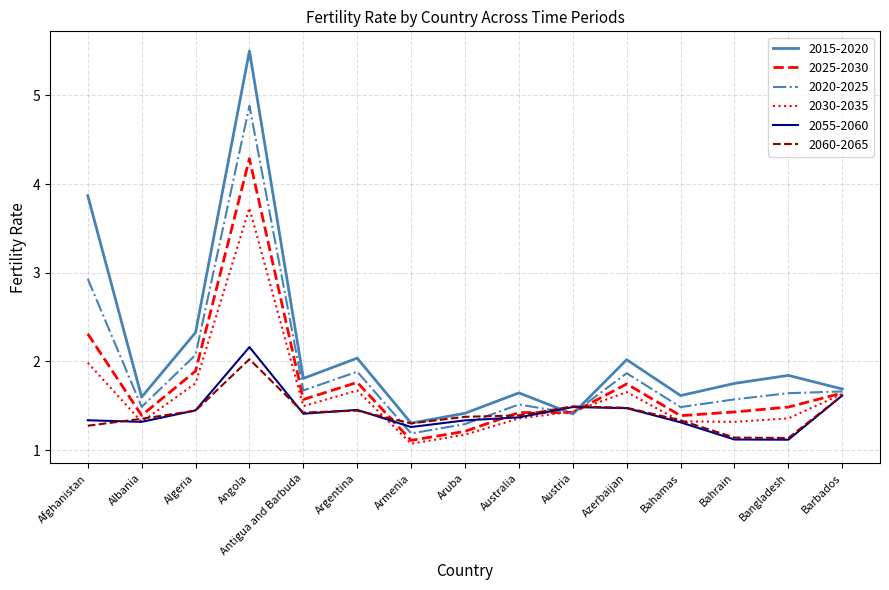

What is the approximate value of 2025-2030 at Afghanistan?

2.3